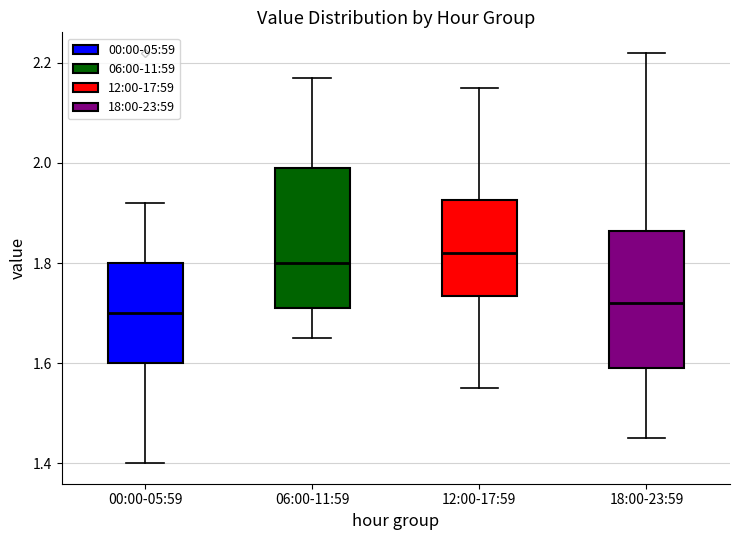

Which box has the highest median line?

12:00-17:59